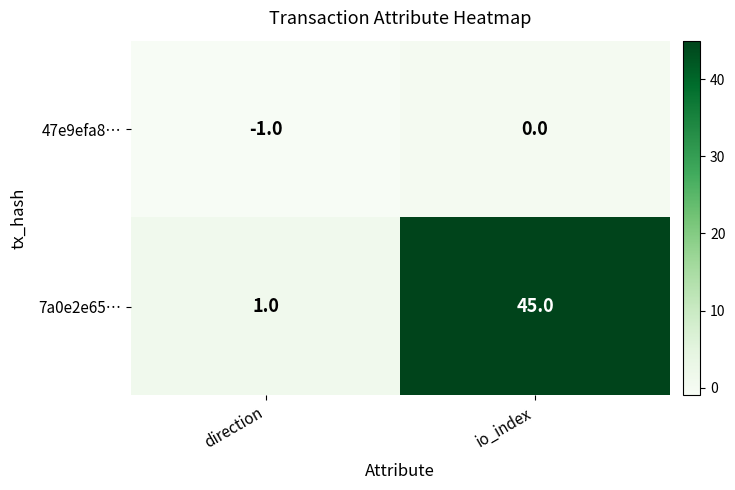

Which series has the largest total across all categories?

7a0e2e65…